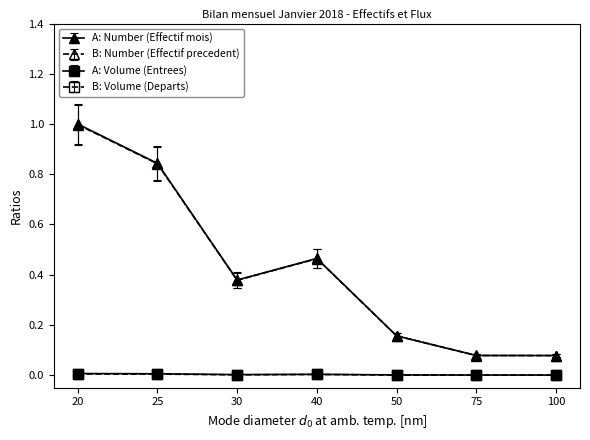

What are all the series names shown in the legend?

A: Number (Effectif mois), B: Number (Effectif precedent), A: Volume (Entrees), B: Volume (Departs)